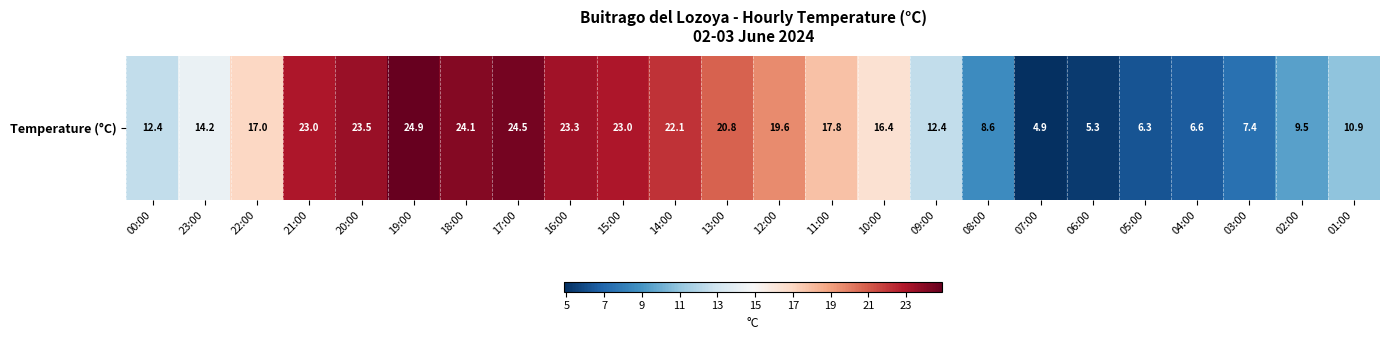

Which has a higher value, 15:00 or 22:00?

15:00